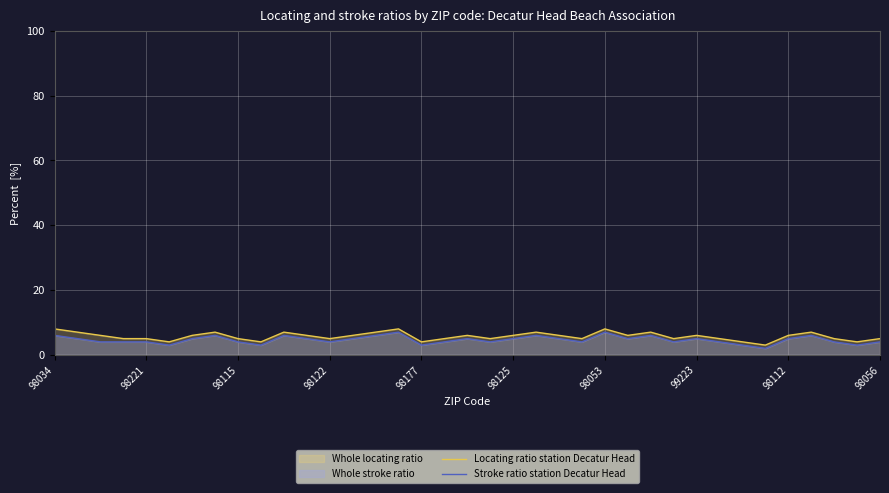

Rank the series by their average value, from highest to lowest.

Locating ratio station Decatur Head, Stroke ratio station Decatur Head